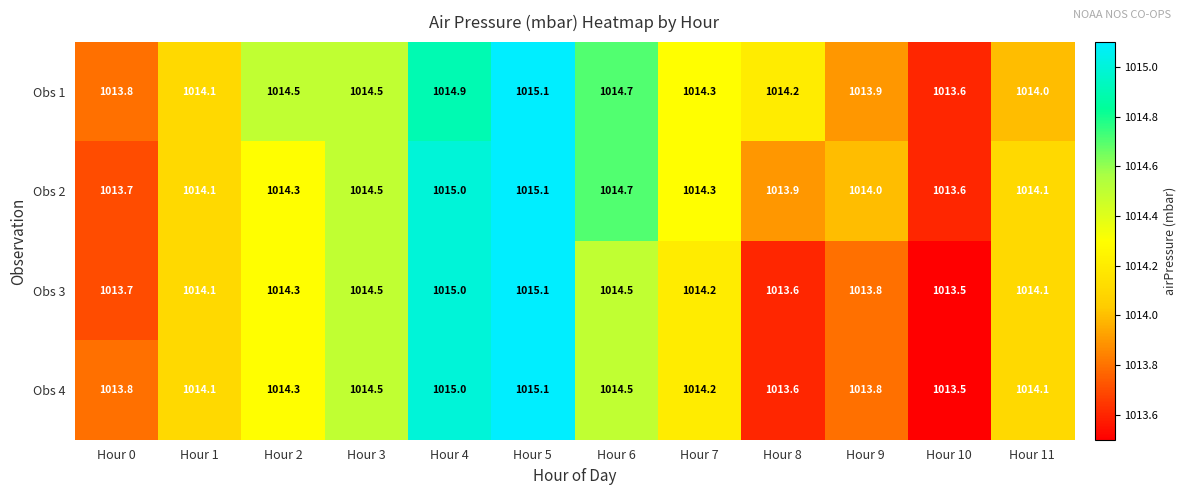

How many data points does each series have?

12